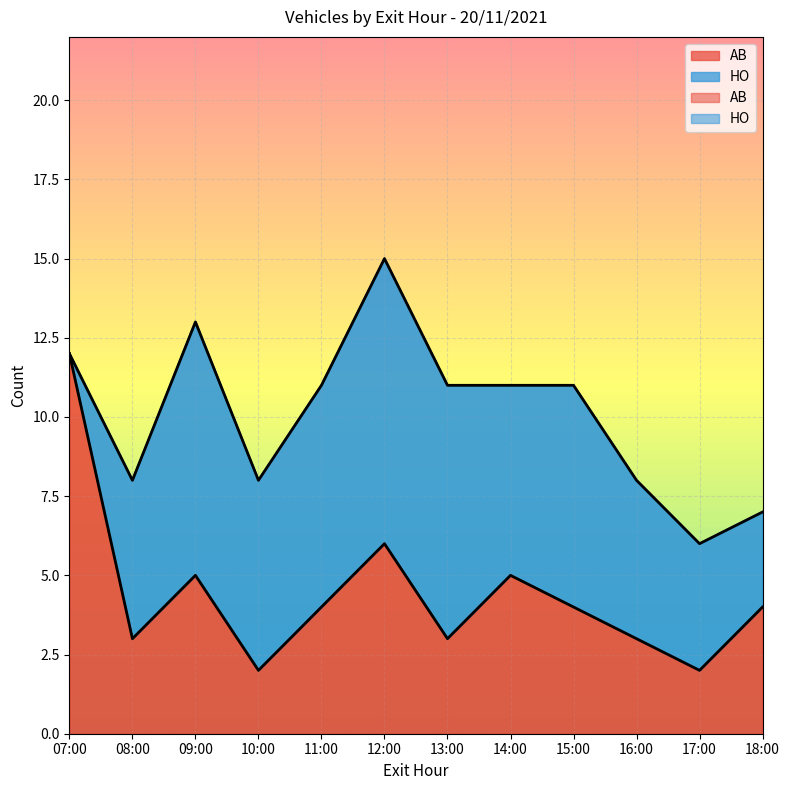

What is the ratio of the value at 18:00 to the value at 17:00?

2.0